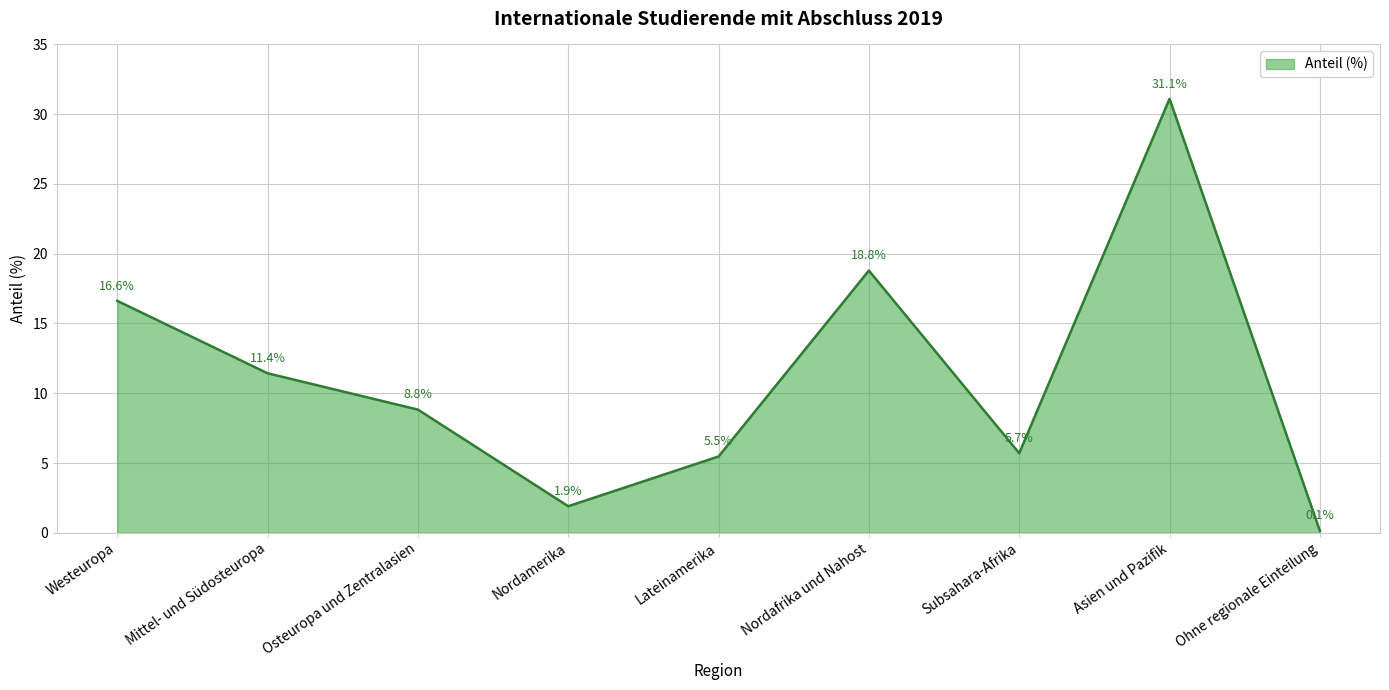

What is the sum of the values at Osteuropa und Zentralasien and Westeuropa?

25.5